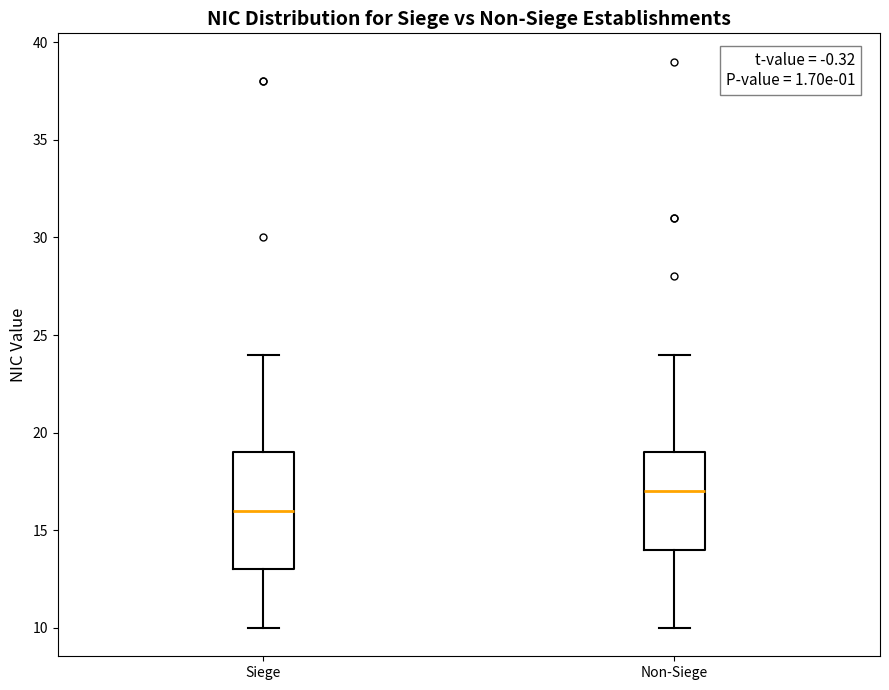

Where is the upper edge of the box for Non-Siege on the y-axis? The values are not printed on the chart, so give them approximately, as read against the axis.

19